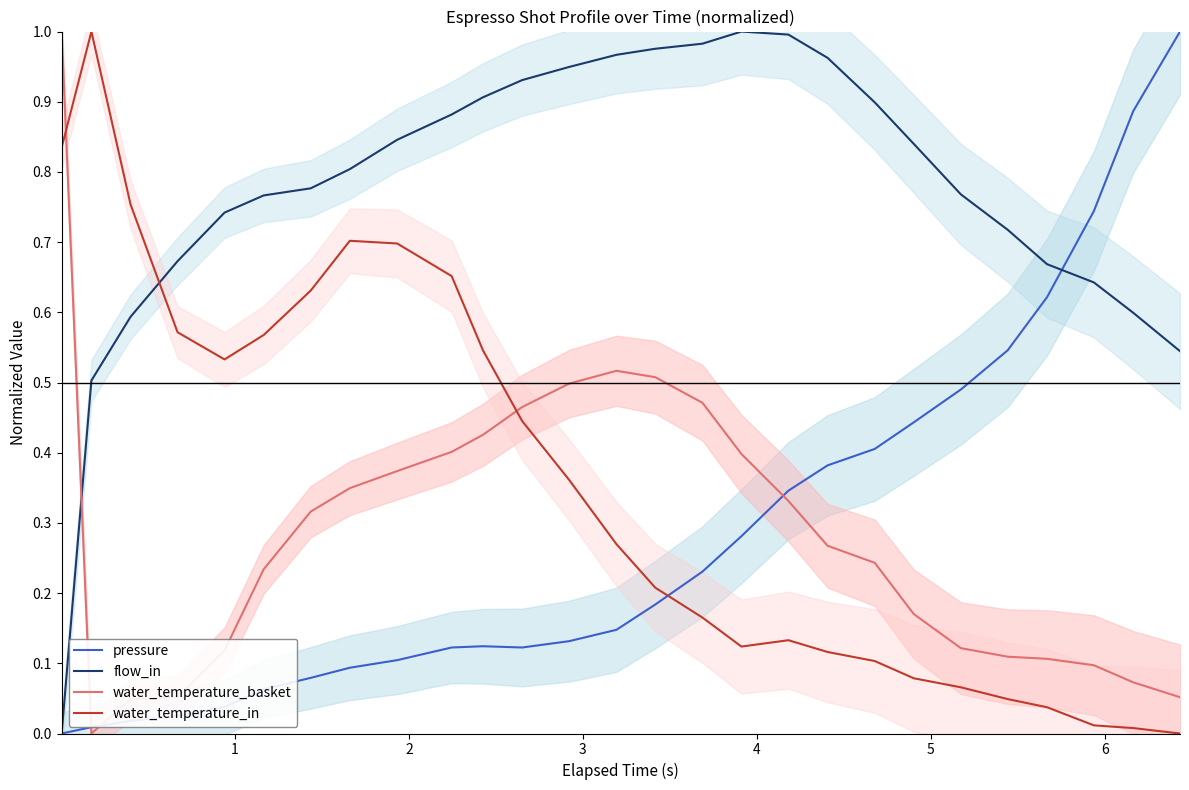

How many positive values does the pressure series have?

26